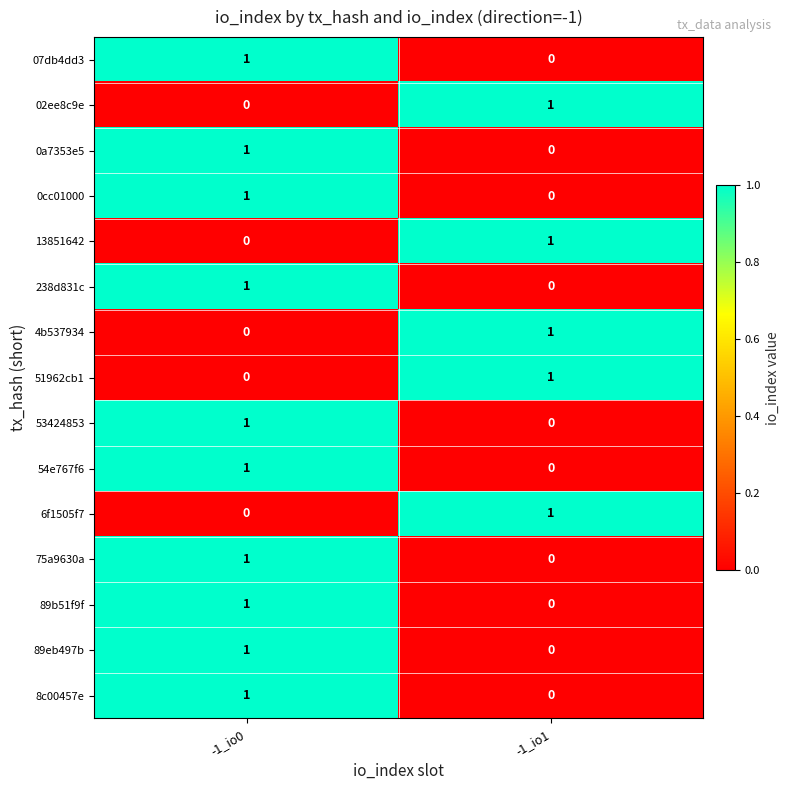

True or false: 238d831c has a value of 0 at -1_io0.

False